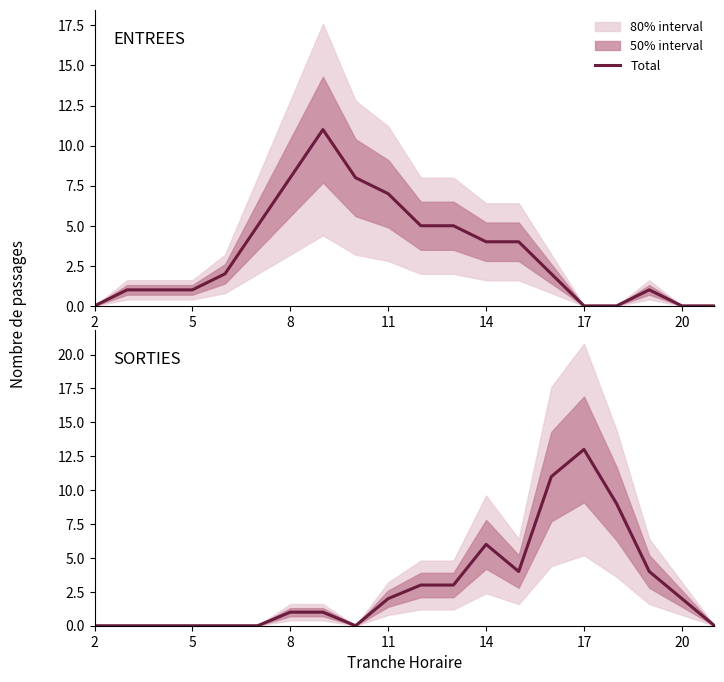

At which category does the chart reach its minimum across all series?

2